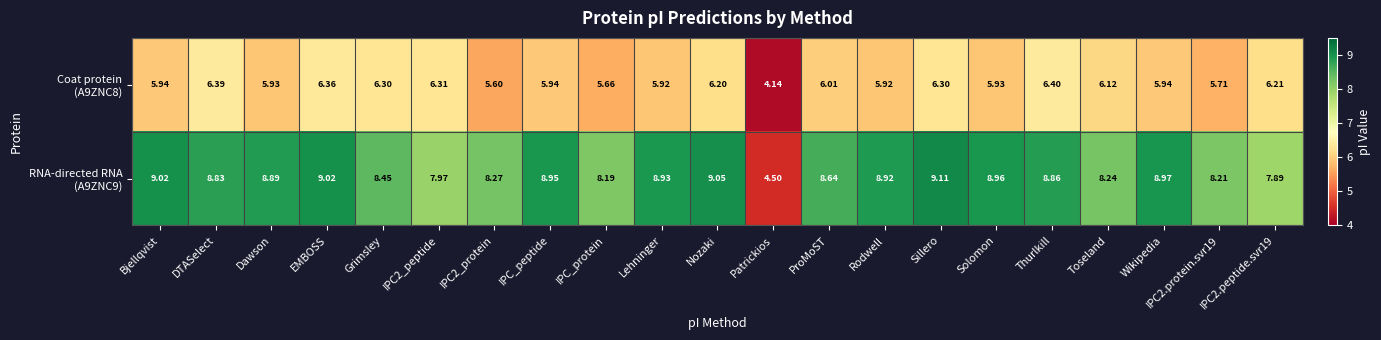

What is the total value across all series at EMBOSS?

15.4